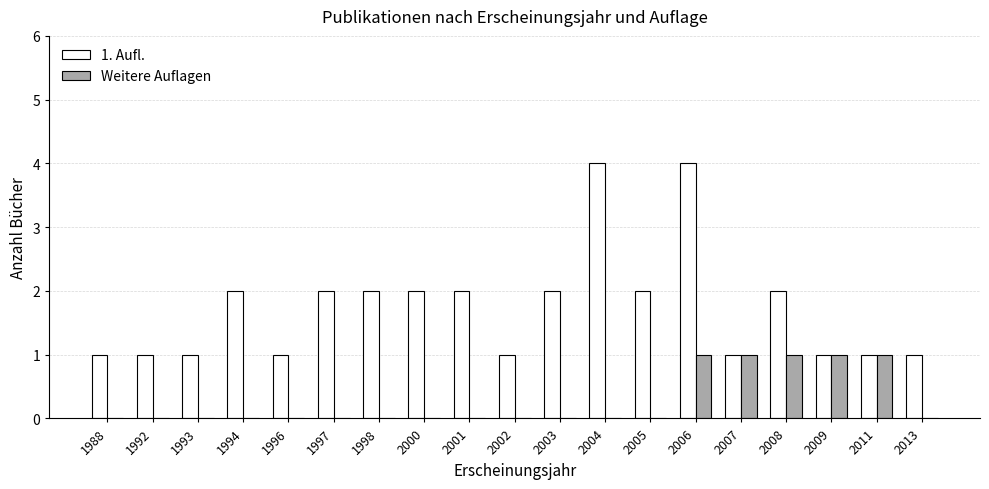

Are the bars horizontal?

No